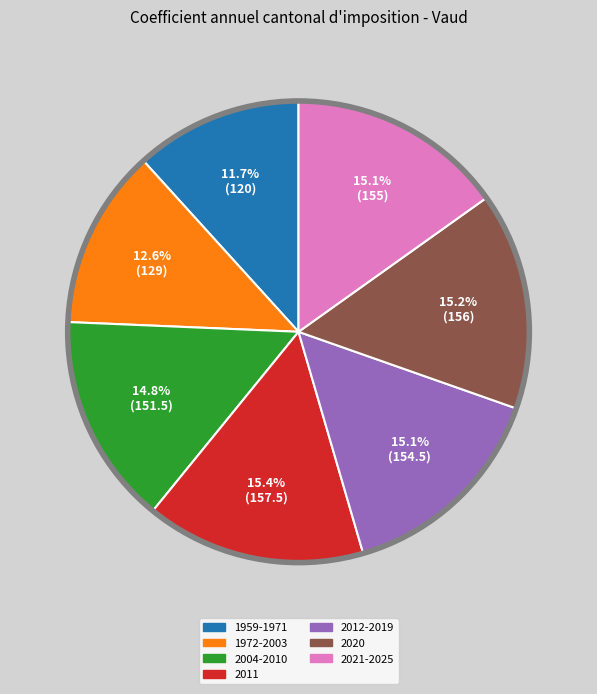

Approximately how many times larger is the value at 2011 compared to 2012-2019?

1.0